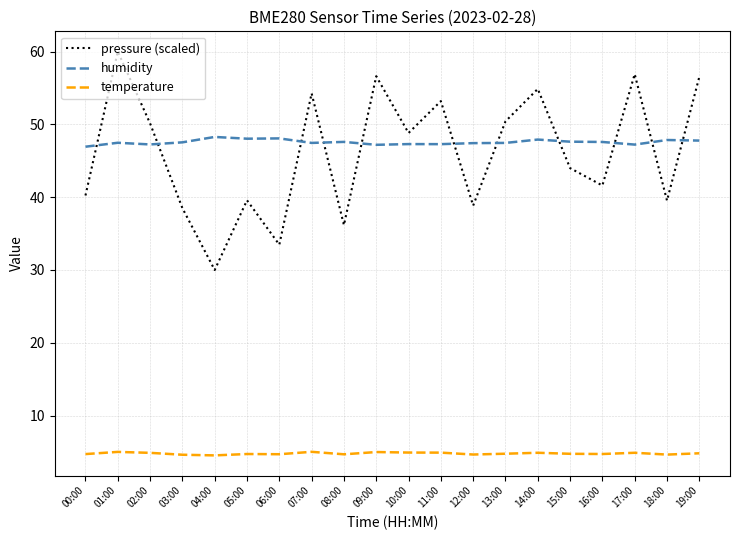

What is the lowest value of the temperature series?

4.5